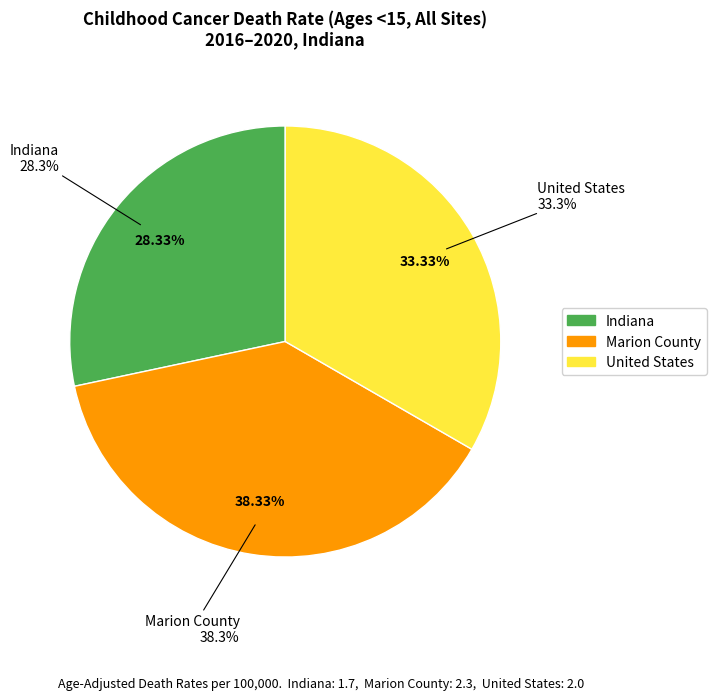

Approximately how many times larger is the value at Marion County compared to United States?

1.1